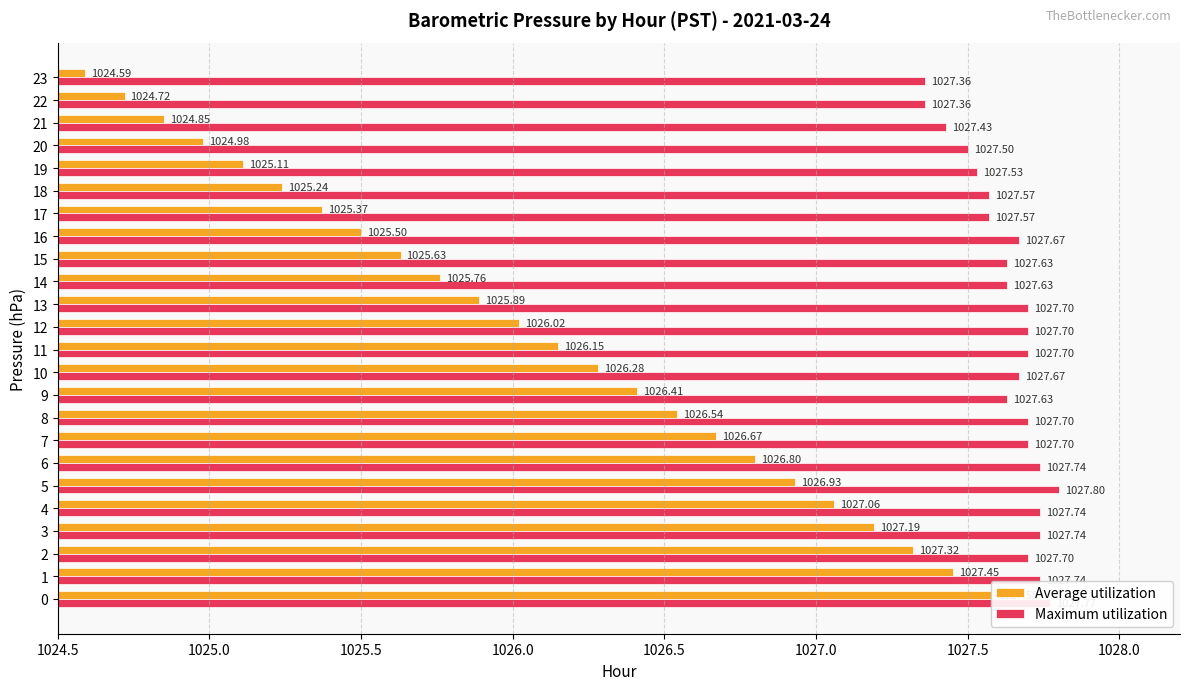

How many series are shown in this chart?

2